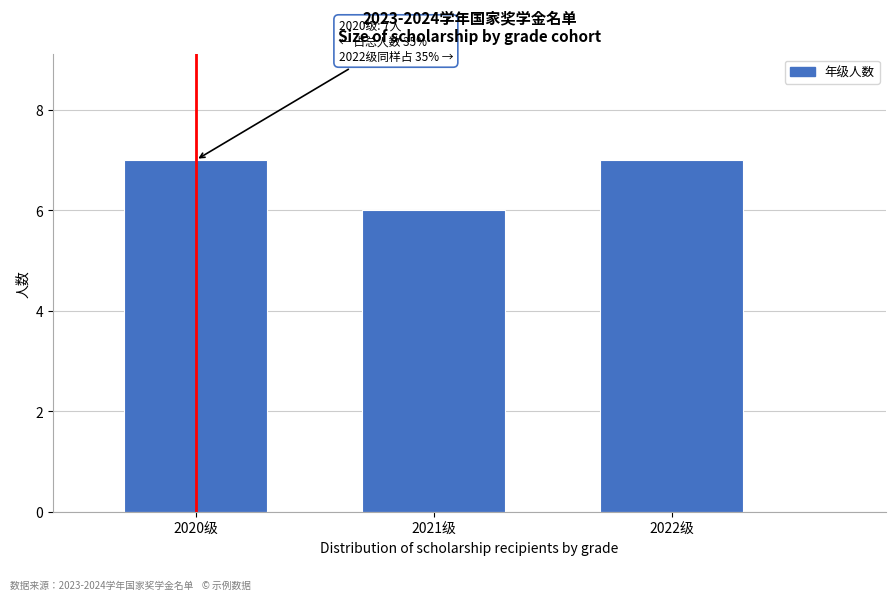

Reading right to left, transcribe all the data shown in this chart.

2022级=7	2021级=6	2020级=7